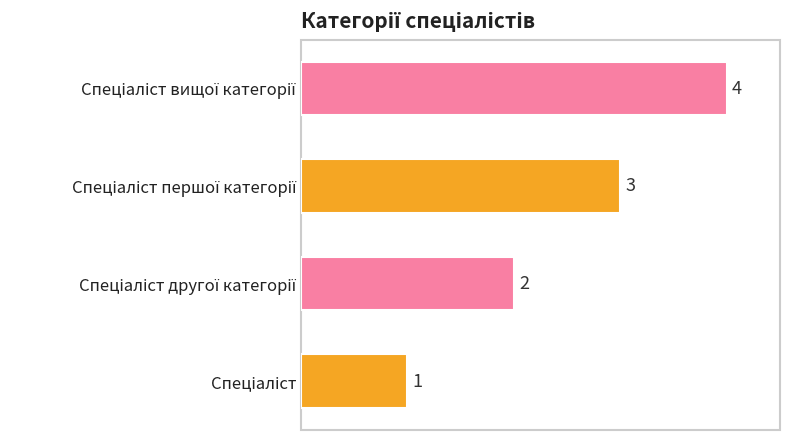

What is the difference between the maximum and minimum values?

3